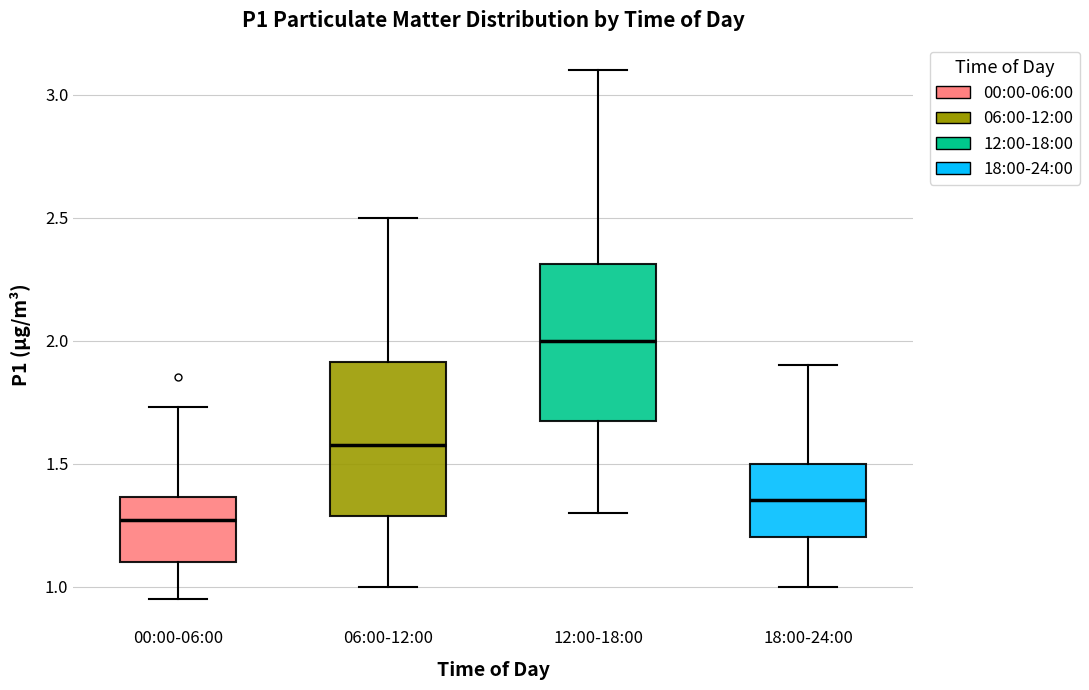

Which box has the highest median line?

12:00-18:00